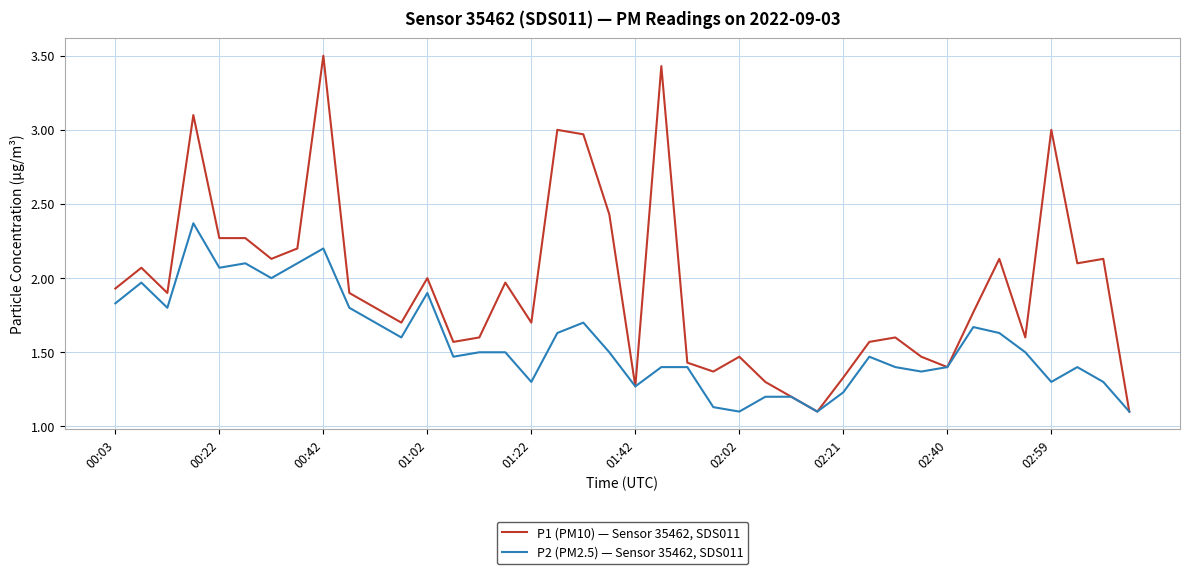

What is the greatest value displayed?

3.5